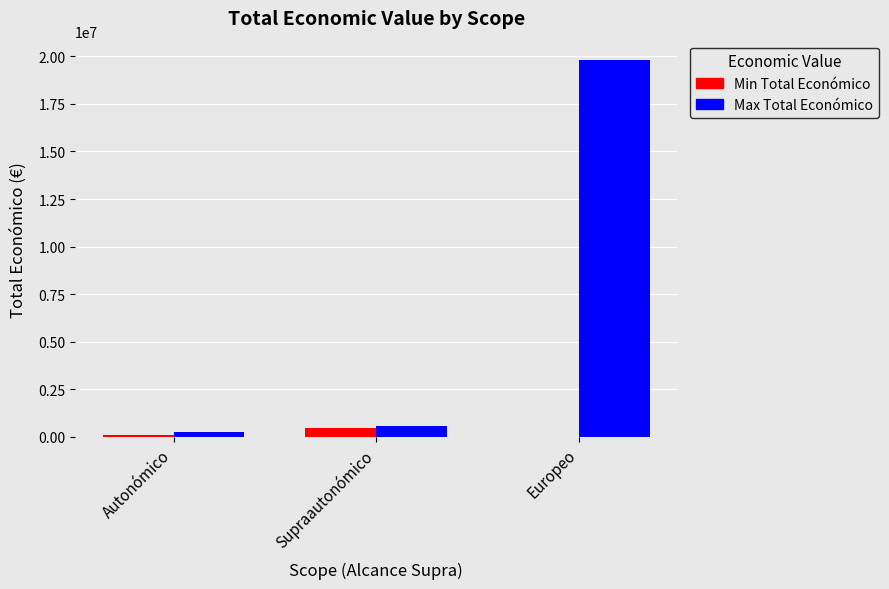

What is the sum of all Min Total Económico values?

603982